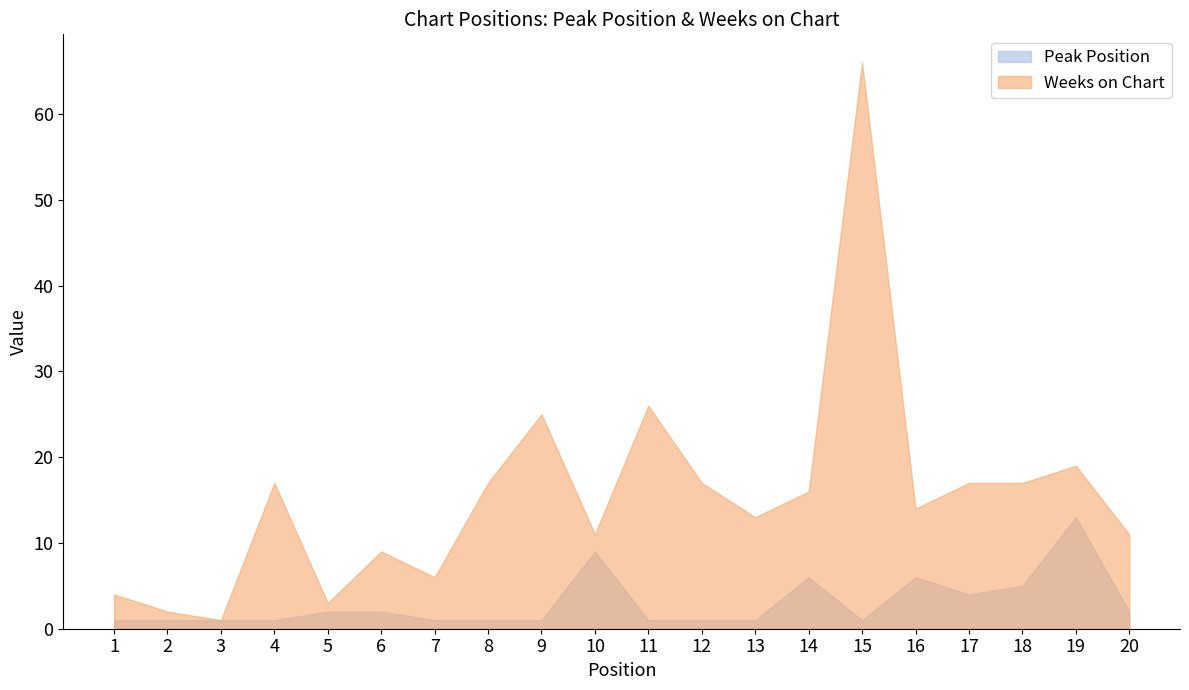

Rank the series at 4 from lowest to highest value.

Peak Position, Weeks on Chart